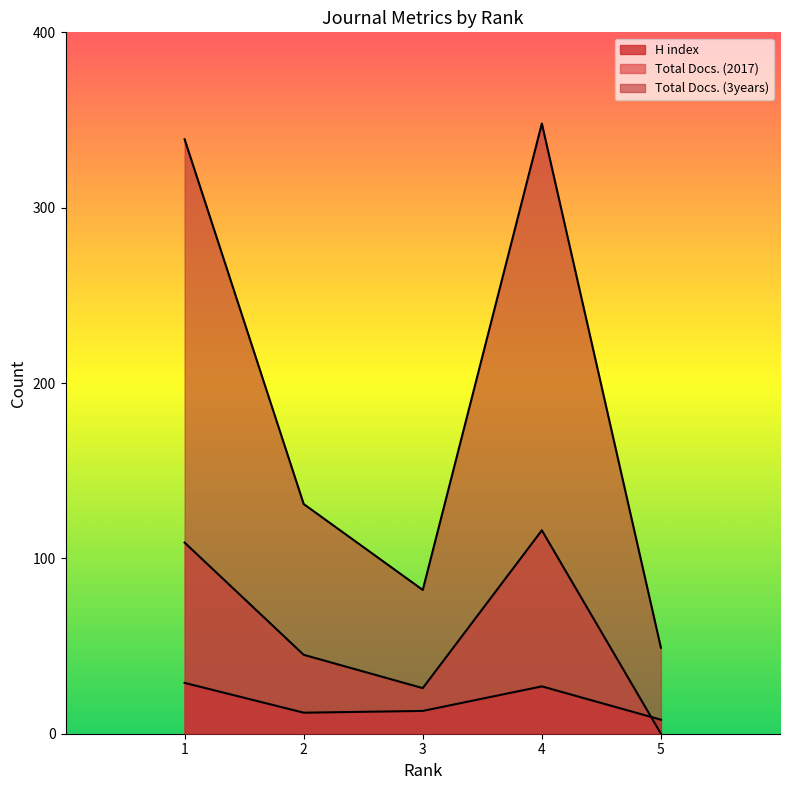

True or false: Total Docs. (3years) and H index cross at least once.

False